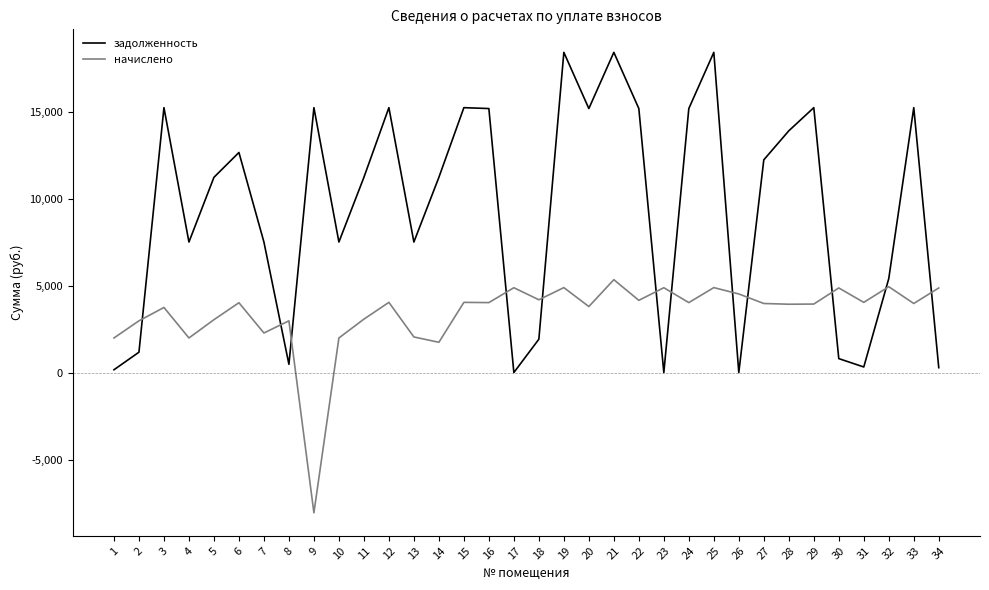

What is the greatest value displayed?

18407.4